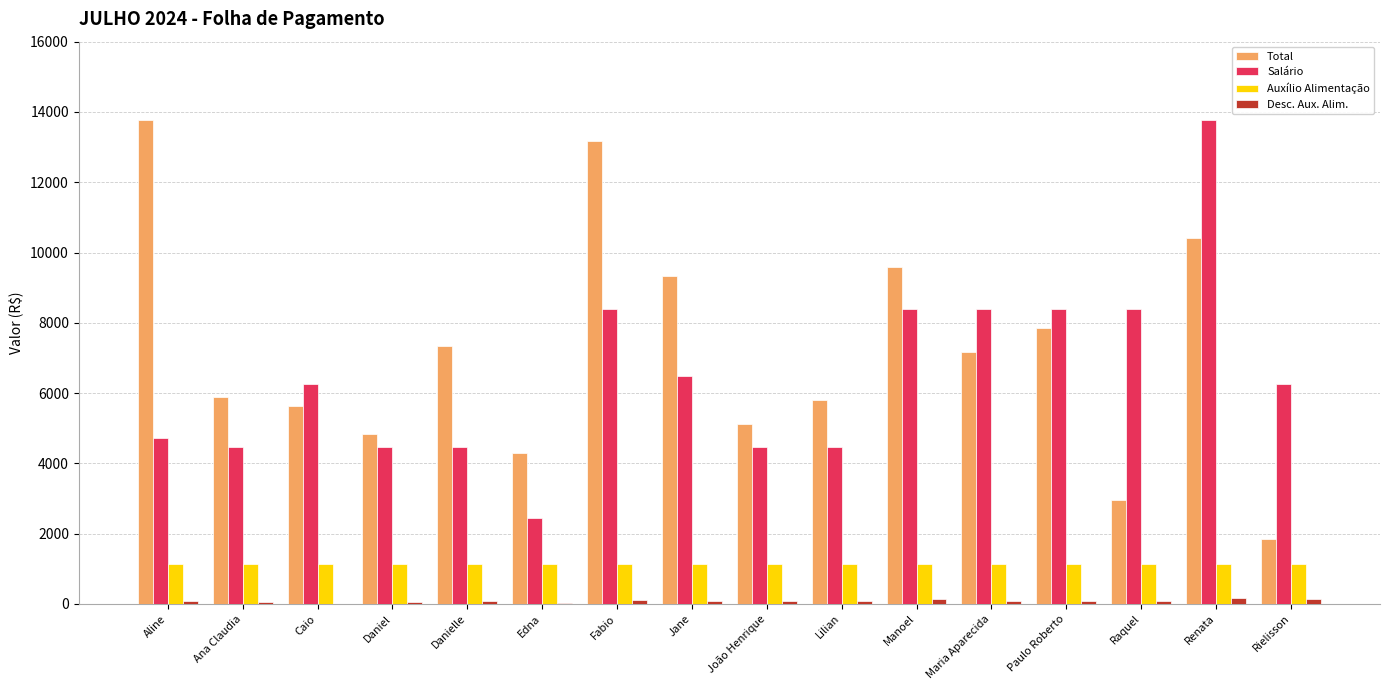

Between Caio and Manoel, which series saw the biggest shift?

Total